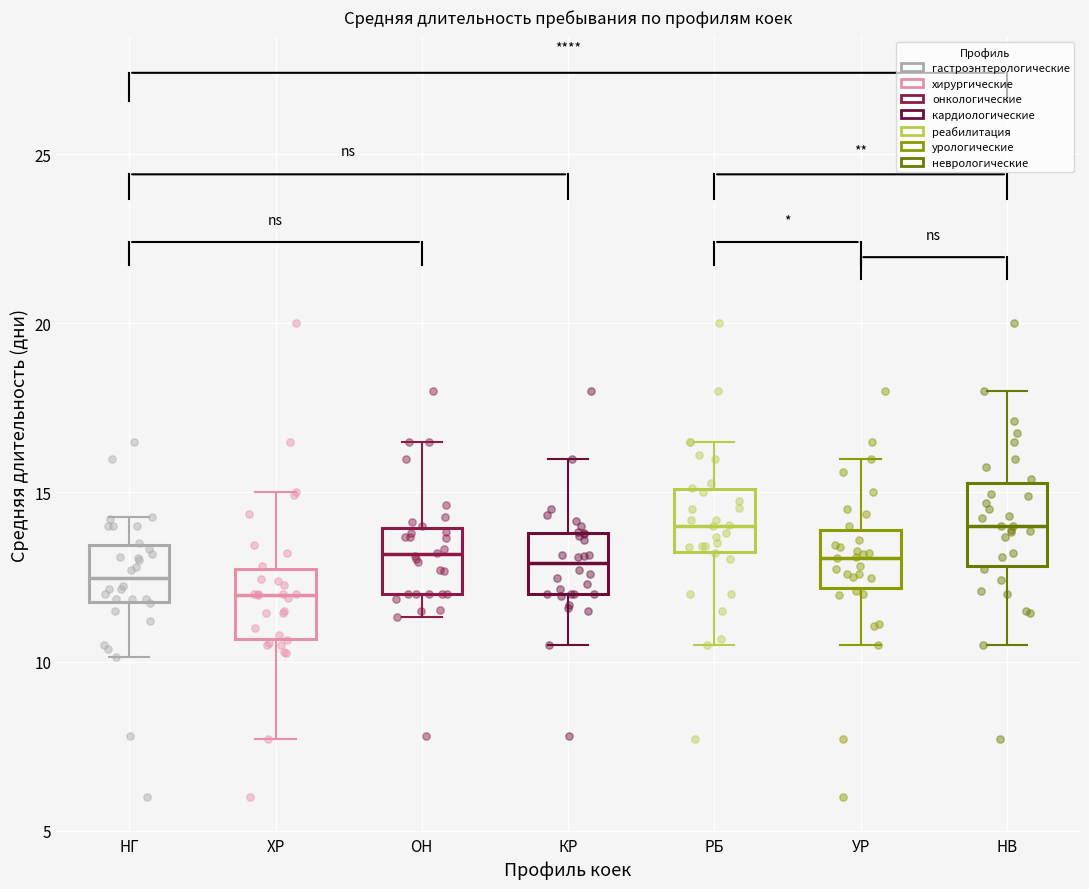

Reading left to right, transcribe this box plot: for each box, give where its median line is, the range the box spans, and where its two whiskers end, as read against the y-axis. The values are not printed on the chart, so give them approximately, as read against the axis.

НГ: median 12.5, box 12.0 to 13.5, whiskers 10.0 to 14.5
ХР: median 12.0, box 10.5 to 12.5, whiskers 7.5 to 15.0
ОН: median 13.0, box 12.0 to 14.0, whiskers 11.5 to 16.5
КР: median 13.0, box 12.0 to 14.0, whiskers 10.5 to 16.0
РБ: median 14.0, box 13.0 to 15.0, whiskers 10.5 to 16.5
УР: median 13.0, box 12.0 to 14.0, whiskers 10.5 to 16.0
НВ: median 14.0, box 13.0 to 15.5, whiskers 10.5 to 18.0